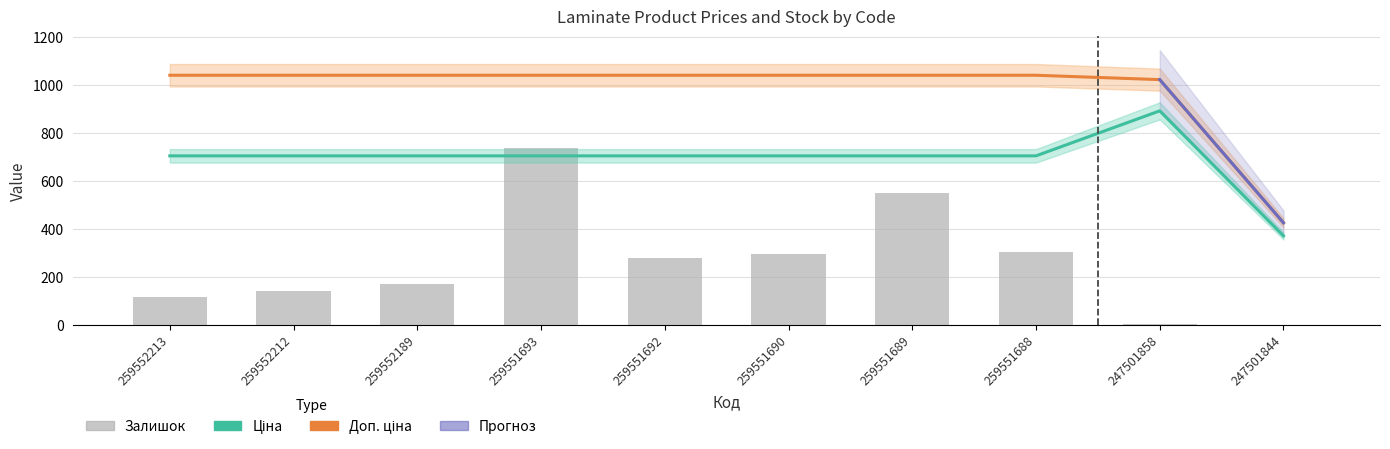

At which label does Залишок reach its peak?

259551693